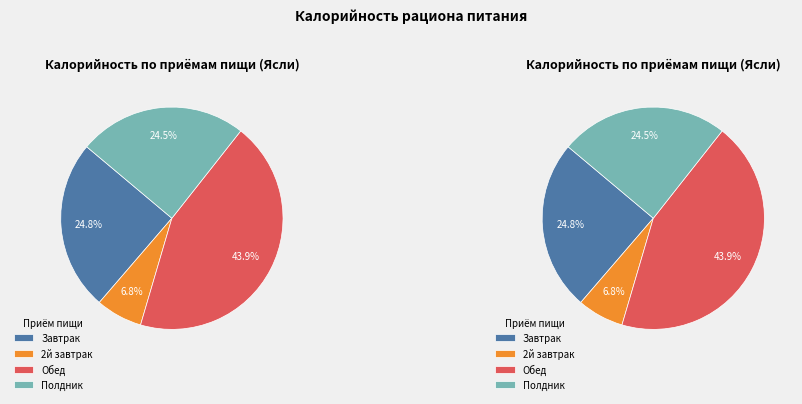

Is there any slice that represents more than half of the pie?

No